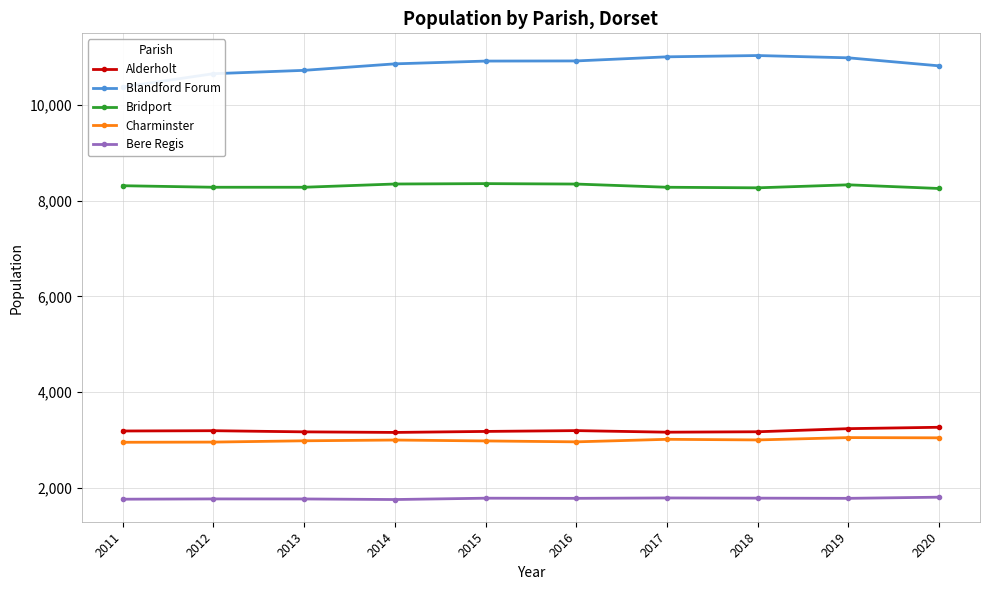

What are all the series names shown in the legend?

Alderholt, Blandford Forum, Bridport, Charminster, Bere Regis